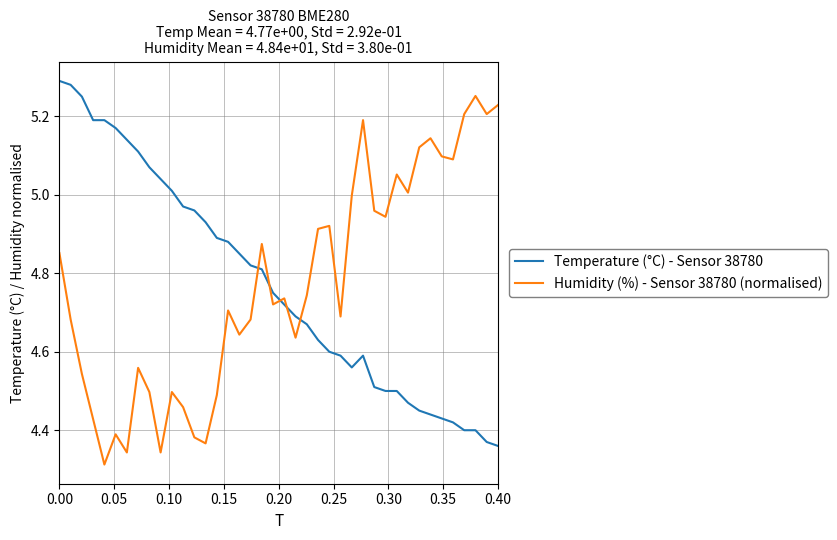

True or false: Humidity (%) - Sensor 38780 (normalised) and Temperature (°C) - Sensor 38780 intersect in this chart.

True